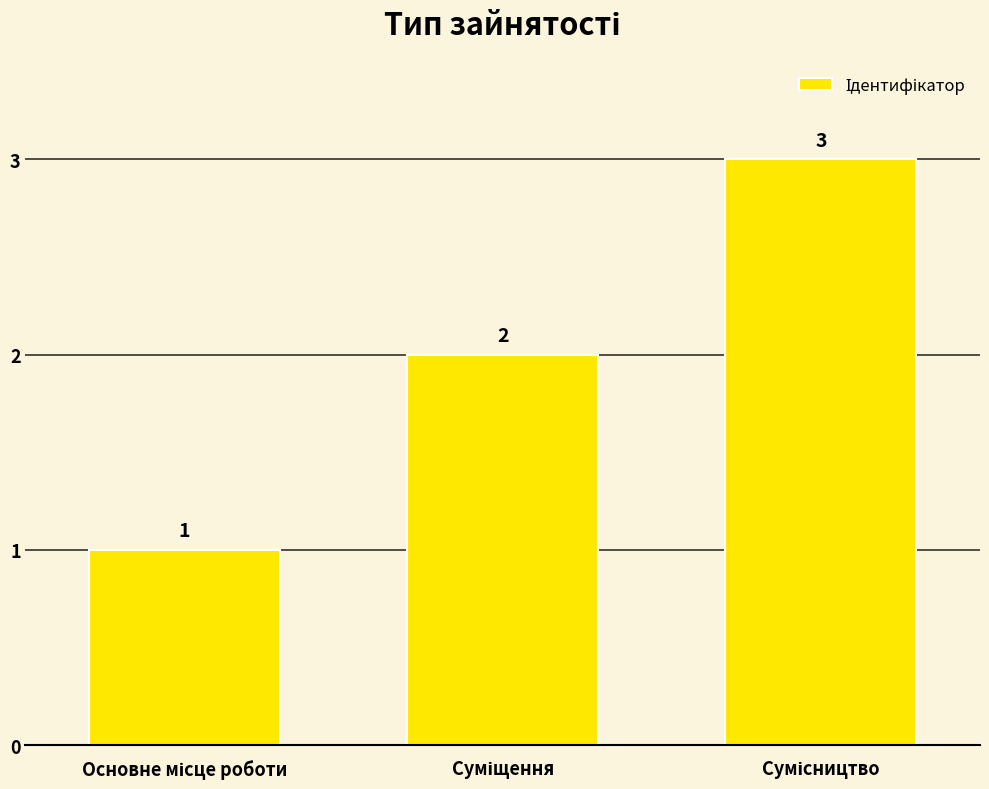

What is the maximum value shown in the chart?

3